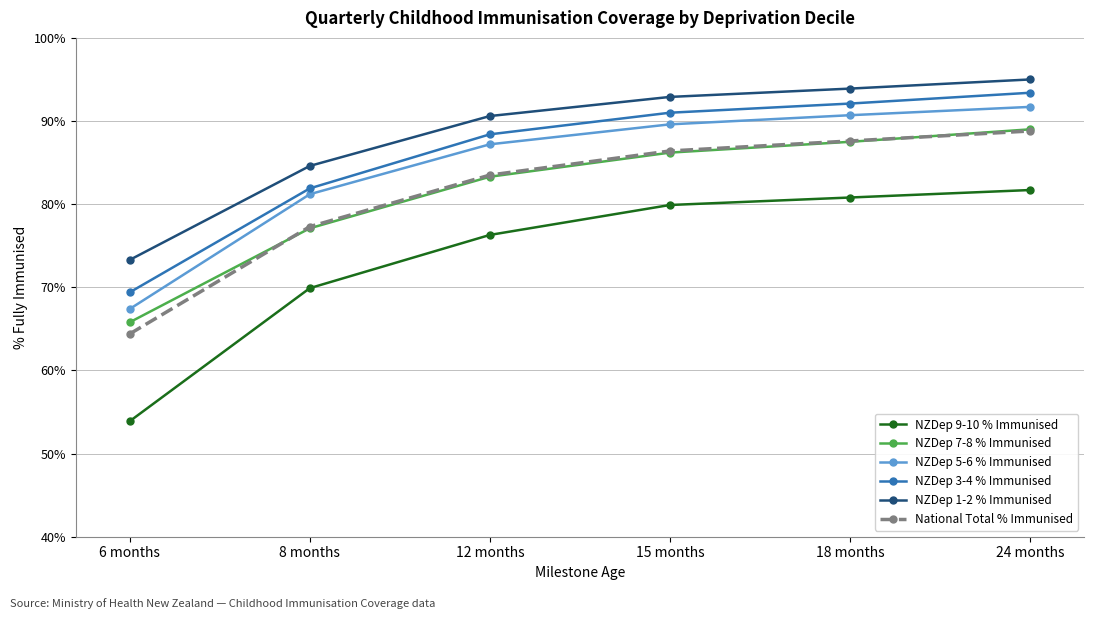

At which category is the sum across all series the highest?

24 months